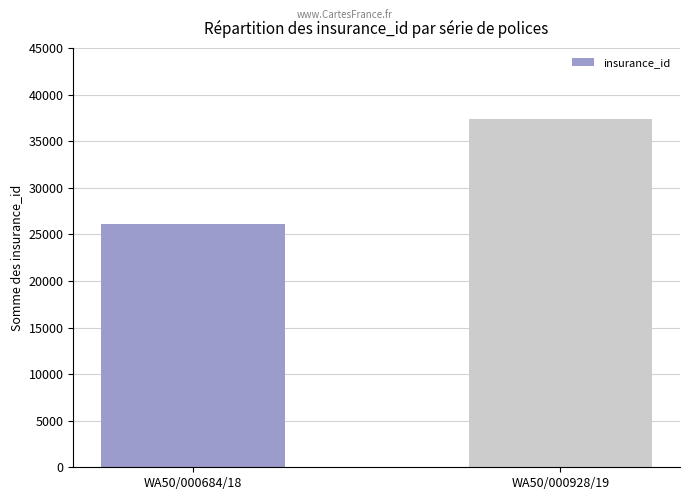

What is the value of the 1st bar from the left?

26121